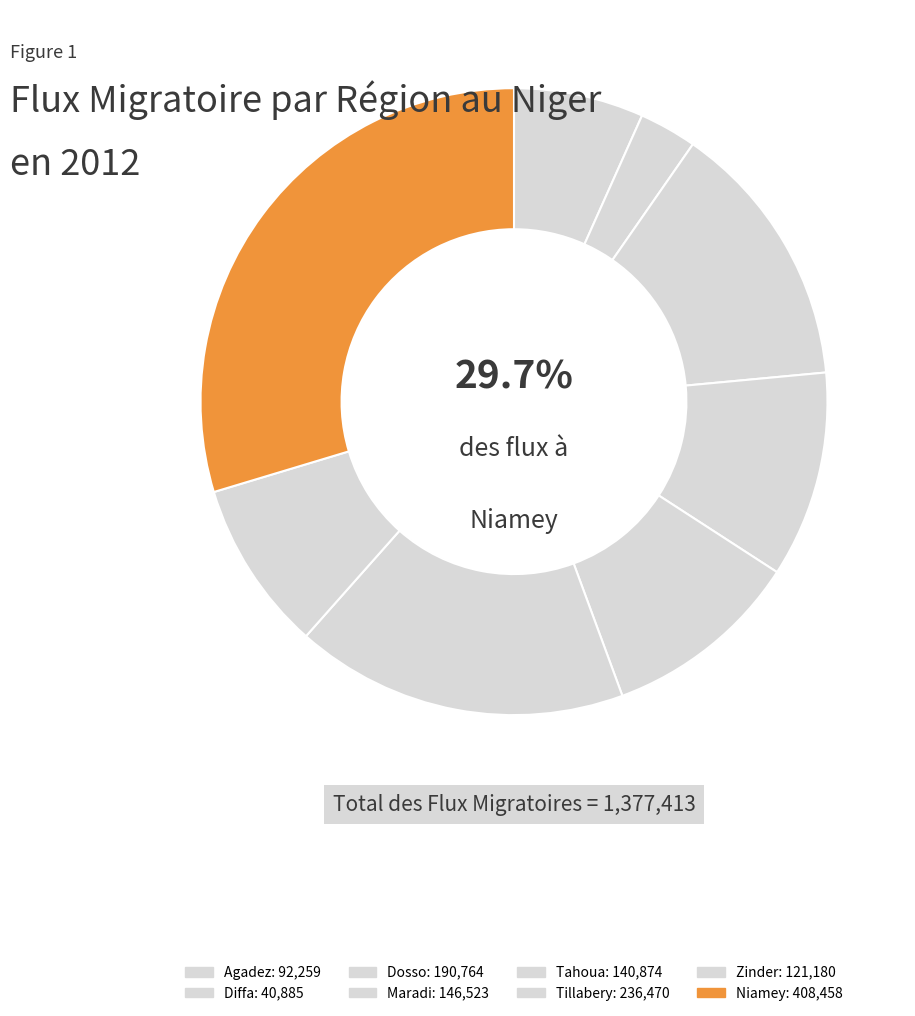

What is the change in value from Diffa to Niamey?

+367573